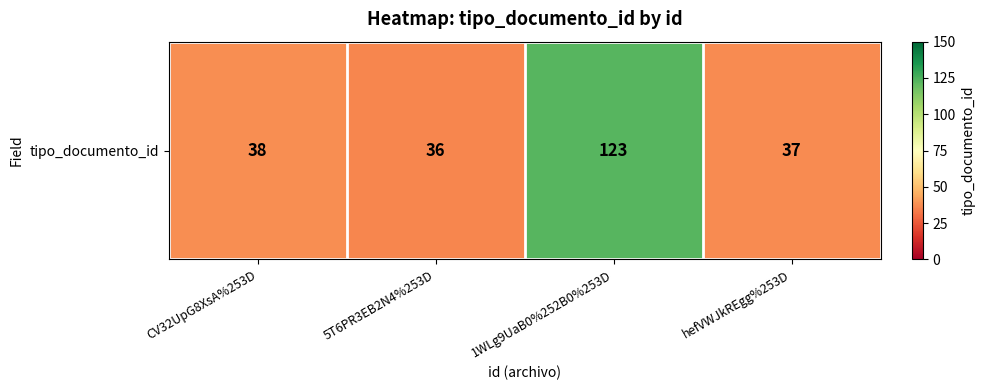

Approximately how many times larger is the value at CV32UpG8XsA%253D compared to 5T6PR3EB2N4%253D?

1.1